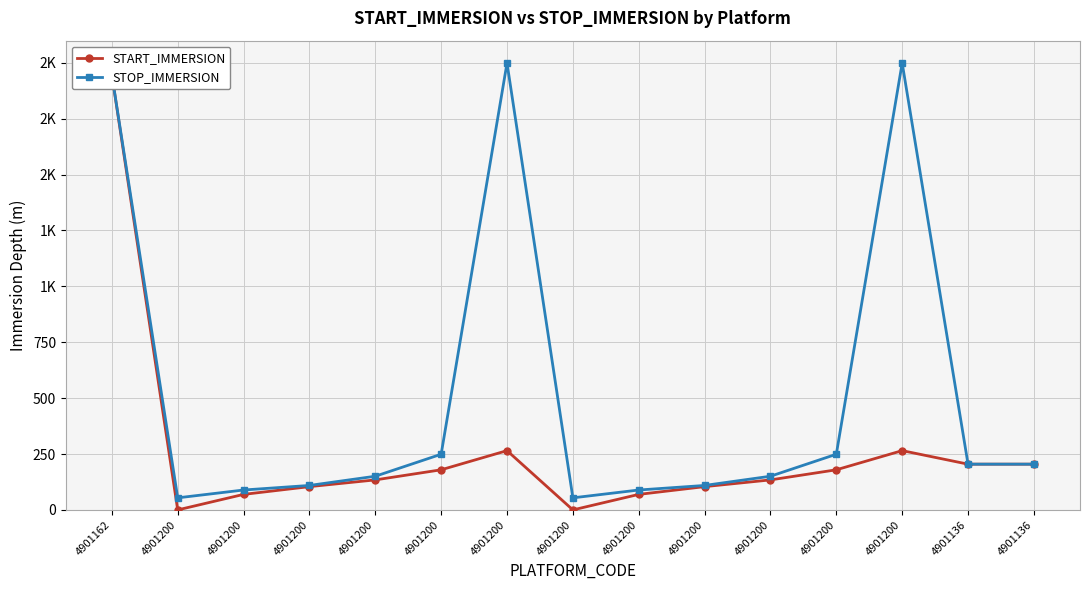

Which series has the largest range (max minus min)?

START_IMMERSION